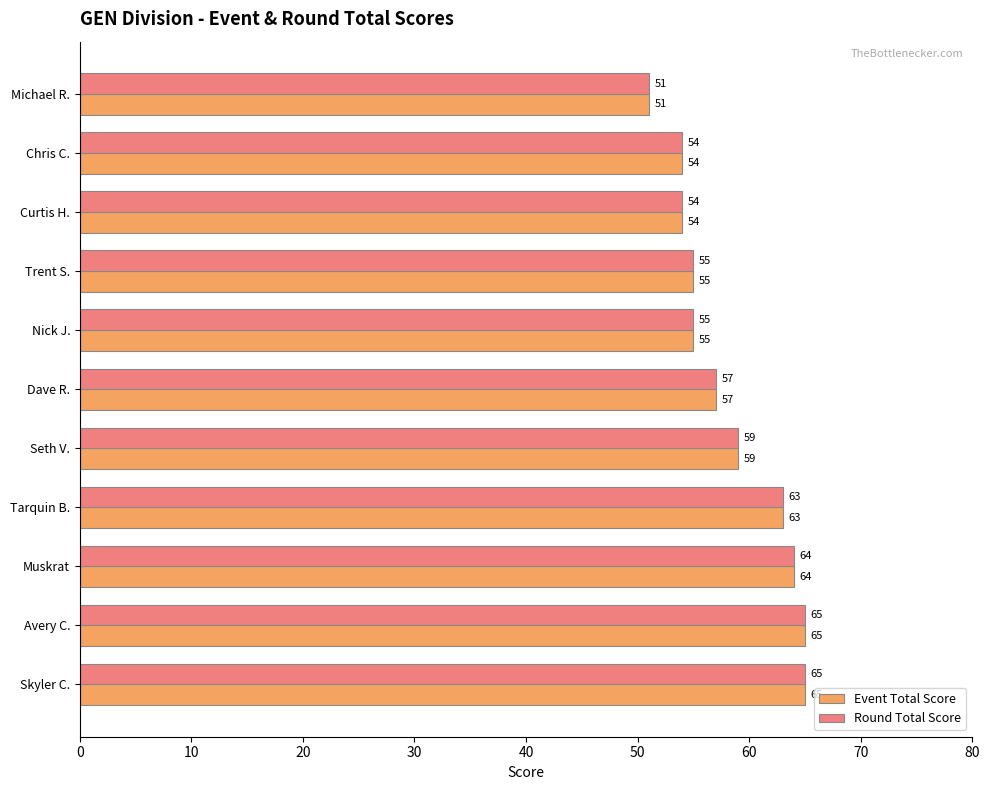

How many data points does each series have?

11